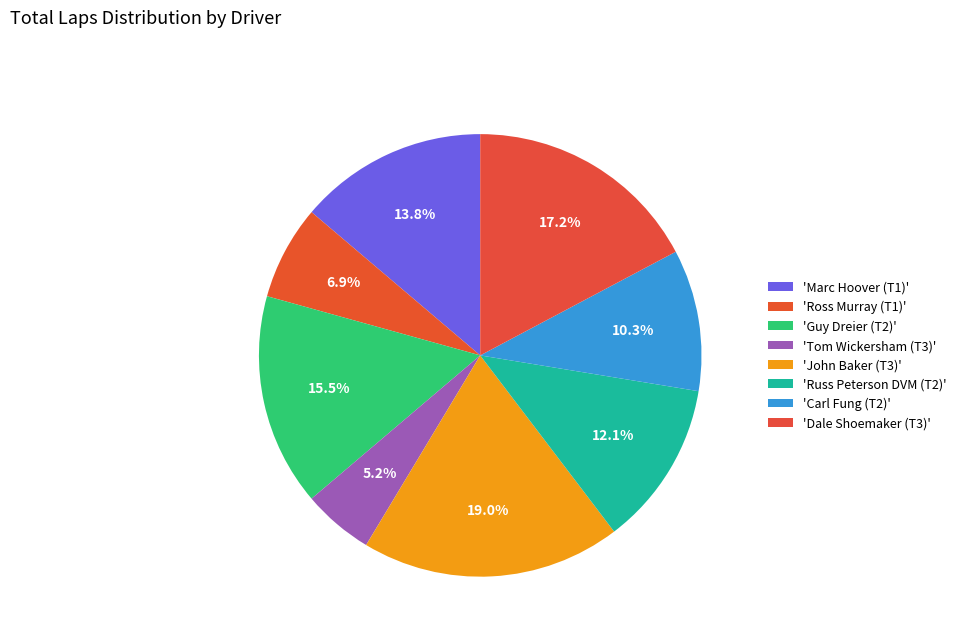

Which category has the biggest portion of the pie?

John Baker (T3)